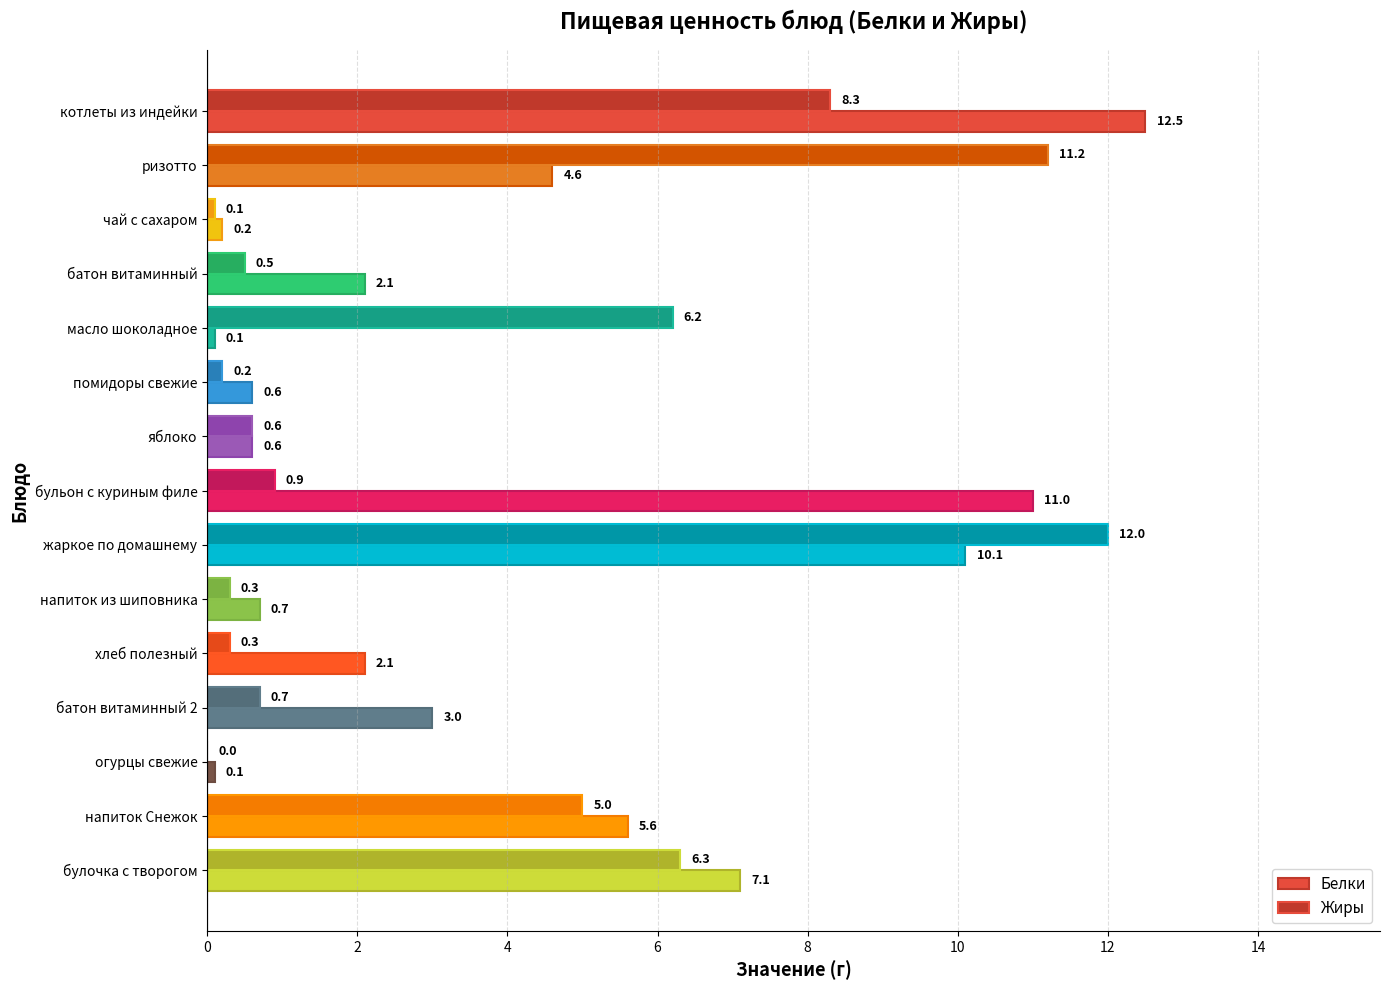

At which label does Белки reach its peak?

котлеты из индейки